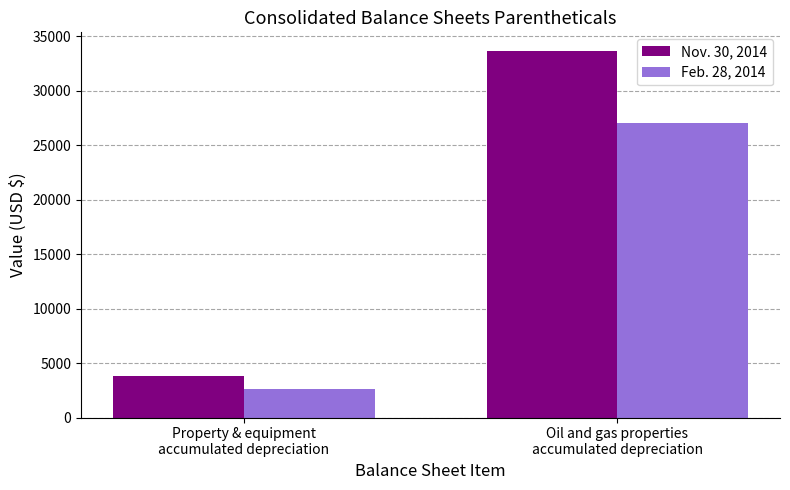

Is it true that Nov. 30, 2014 equals 18382 at Oil and gas properties
accumulated depreciation?

False